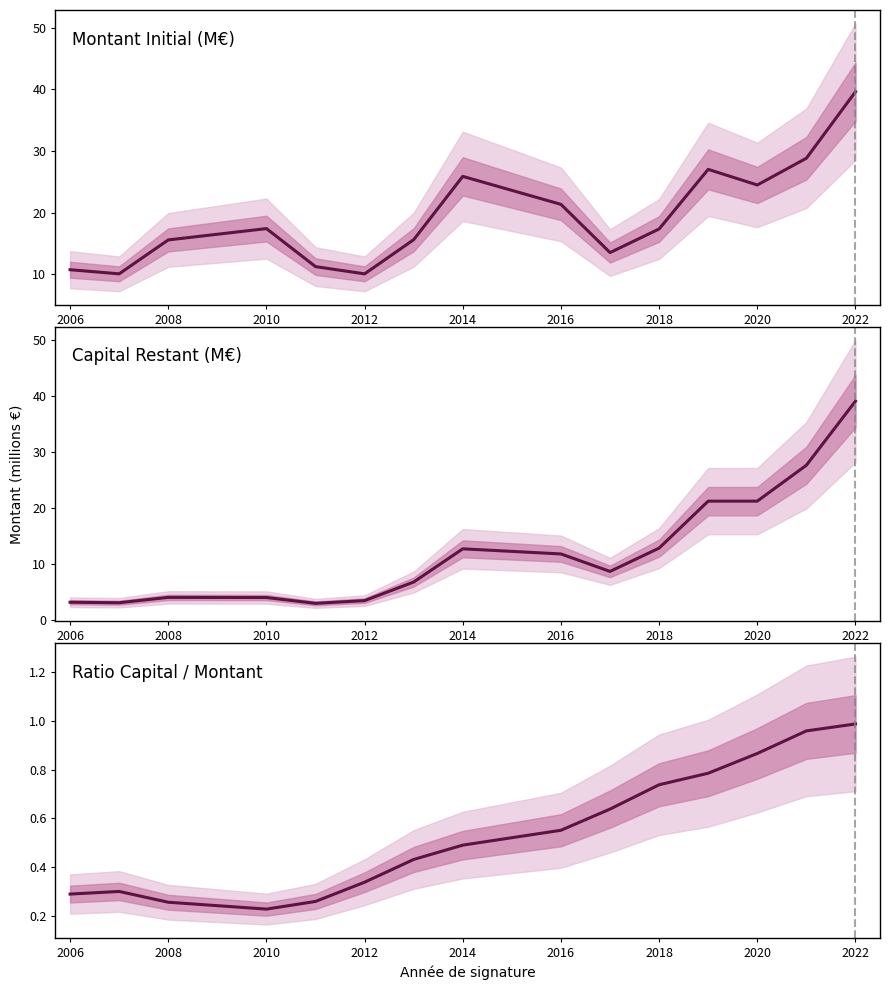

Which series has the largest total across all categories?

Montant Initial (M€)